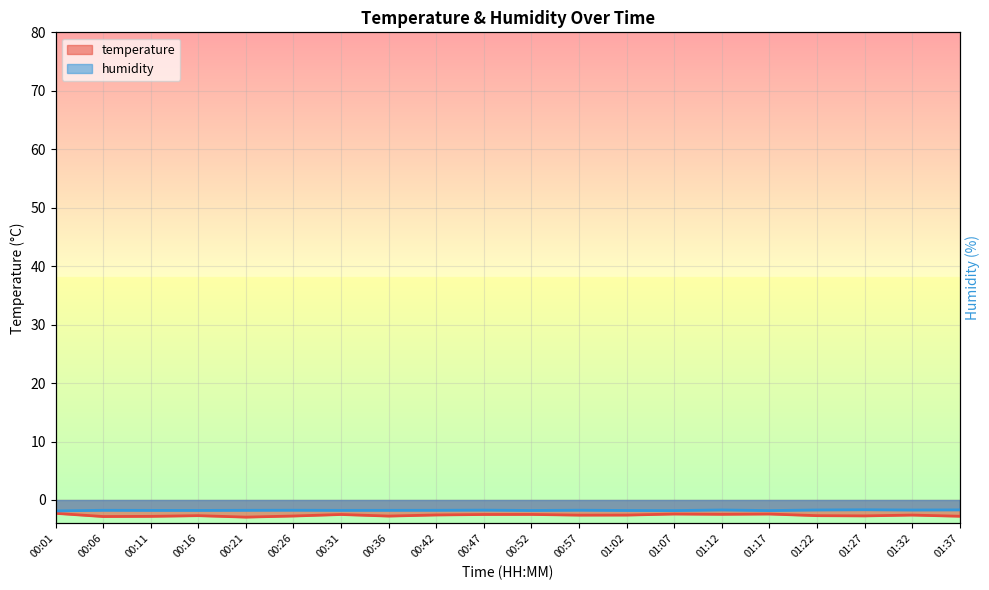

What is the maximum value for humidity?

-1.7